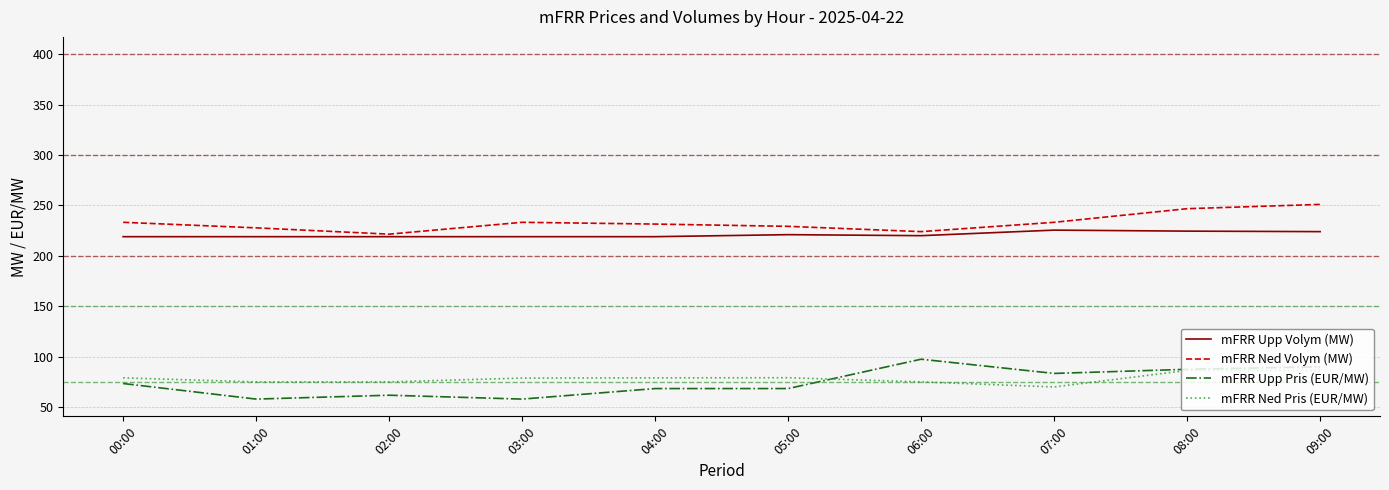

The mFRR Ned Volym (MW) series shows 221.5 at 02:00. True or false?

True